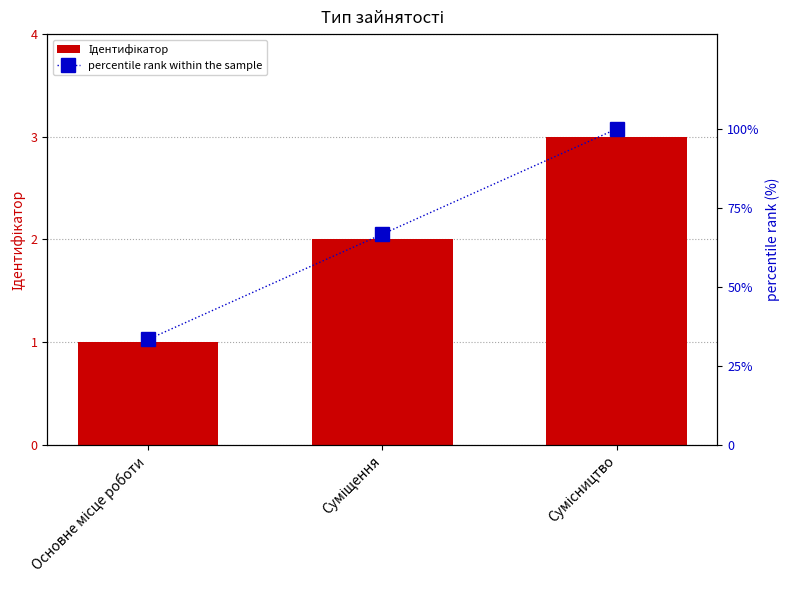

The value of Ідентифікатор at Сумісництво is 1.0. True or false?

False